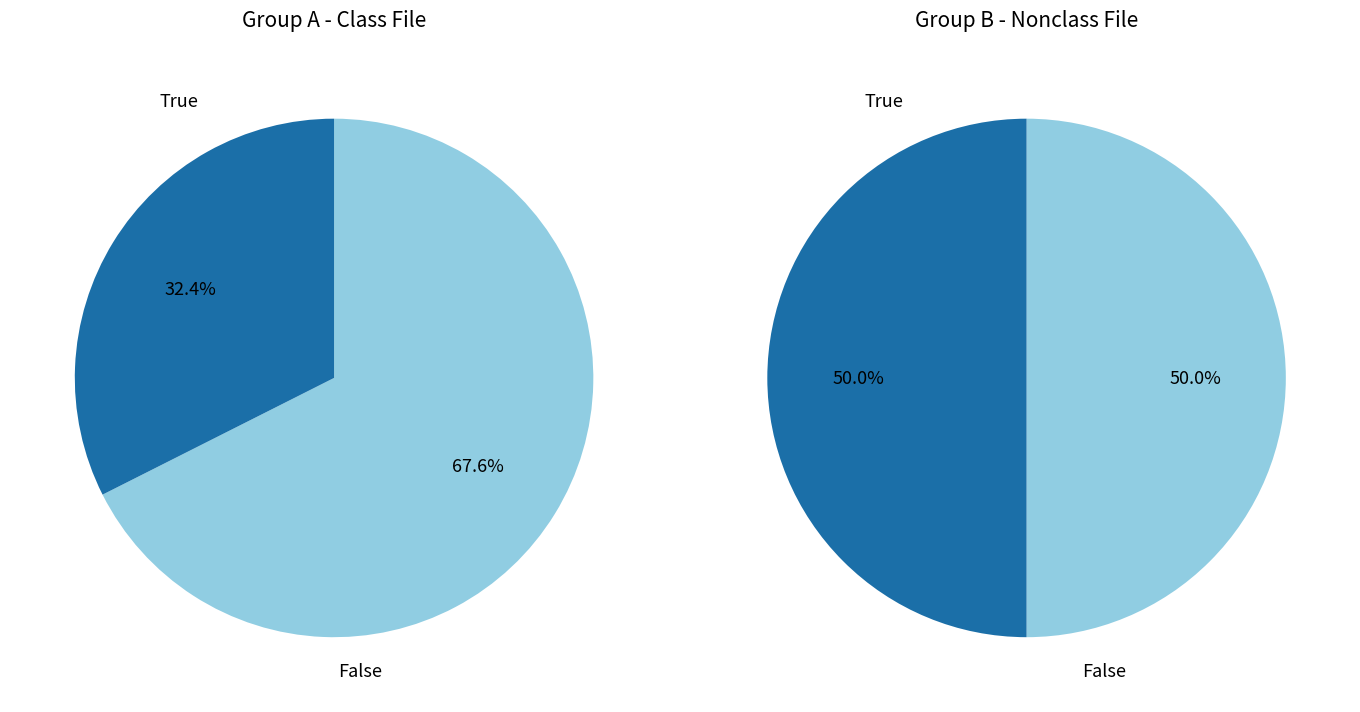

Does 6 represent more than half of the total?

No